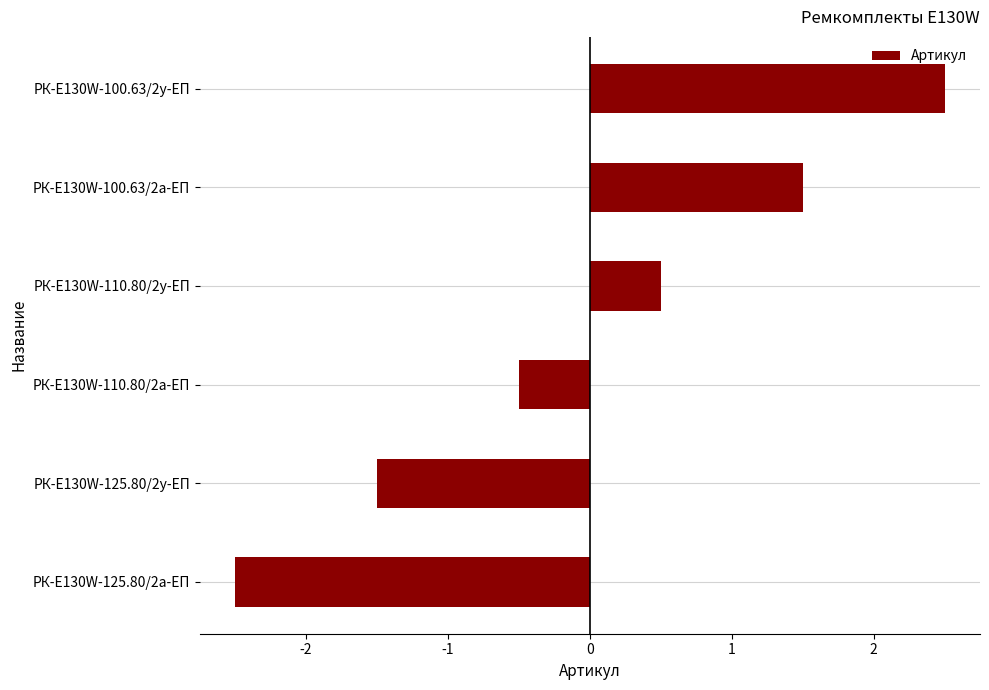

How many positive values are there?

3